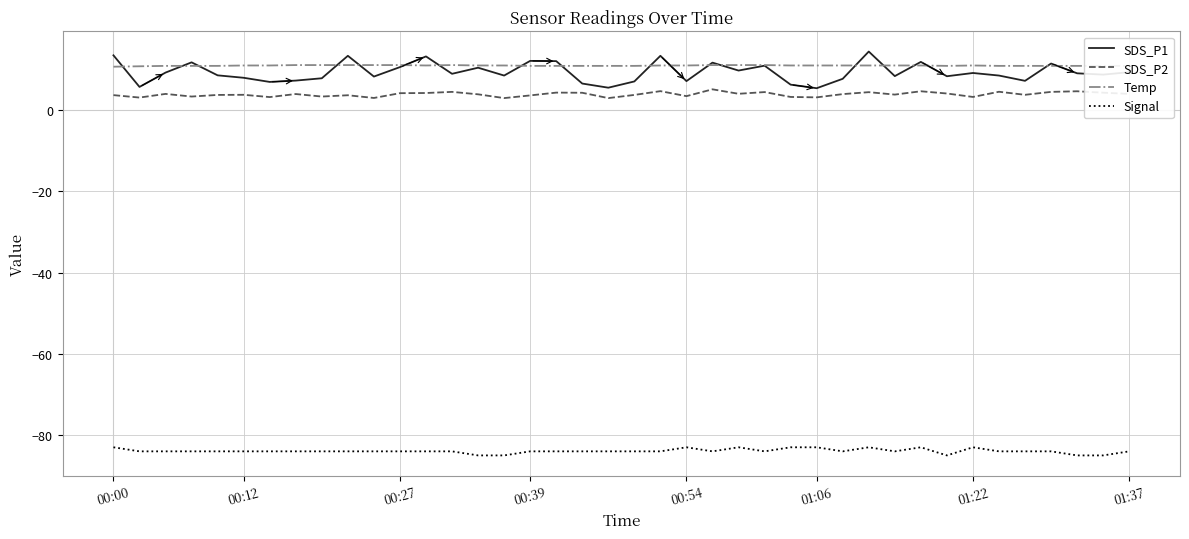

Count the number of data series in this chart.

4